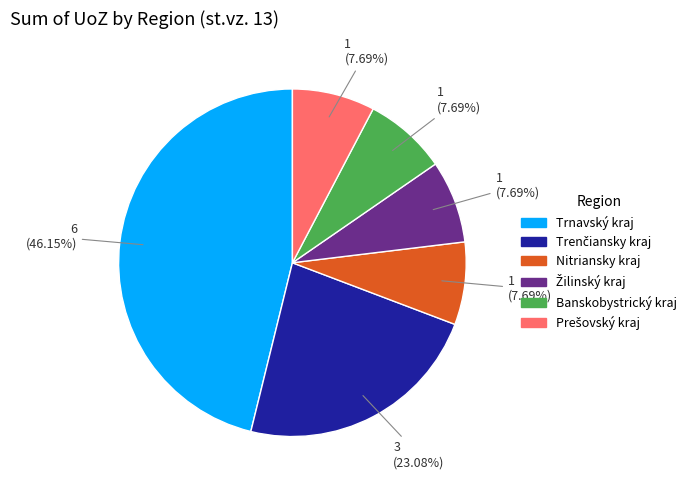

Does any single category account for the majority?

No